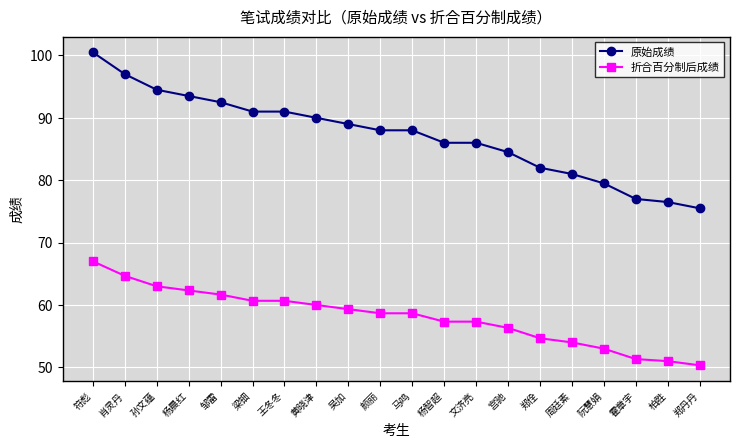

At 王冬冬, list the series in order from smallest to largest.

折合百分制后成绩, 原始成绩